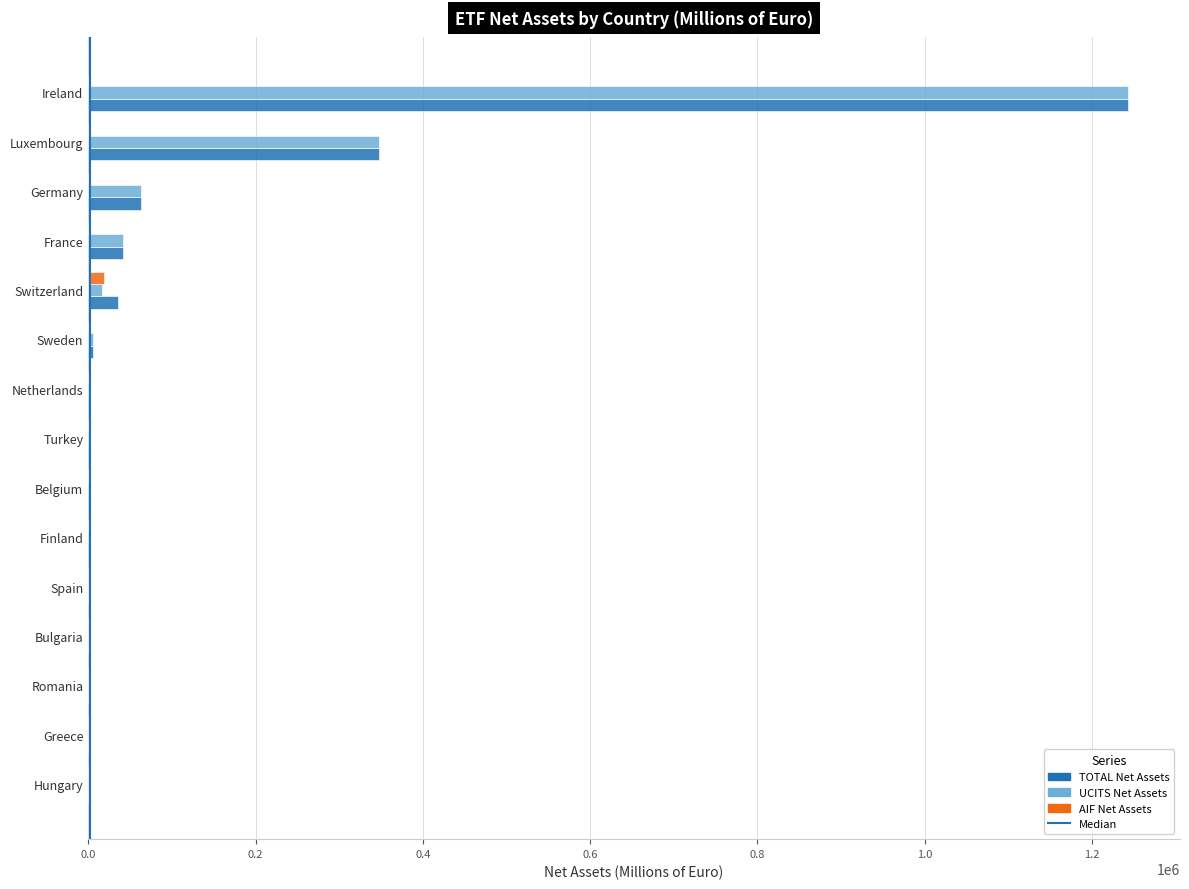

The AIF Net Assets series shows 0.0 at Romania. True or false?

True